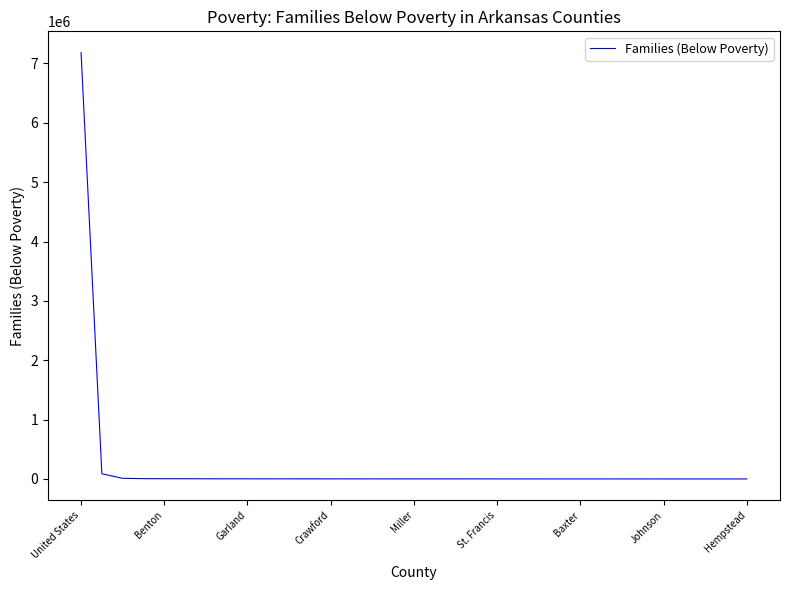

What is the greatest value displayed?

7181779